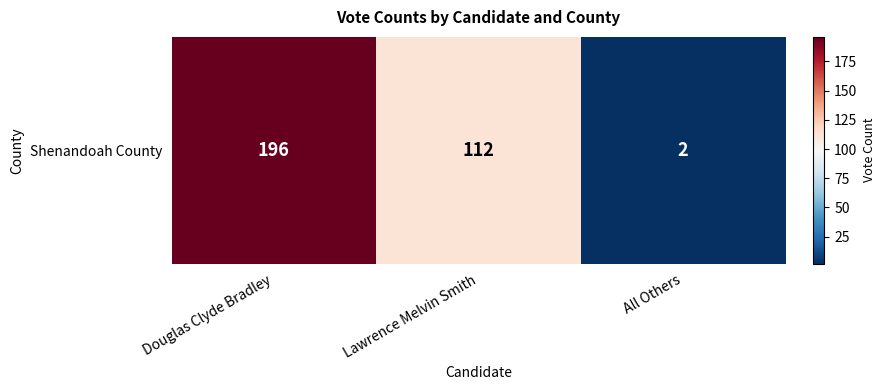

What is the sum of all values?

310